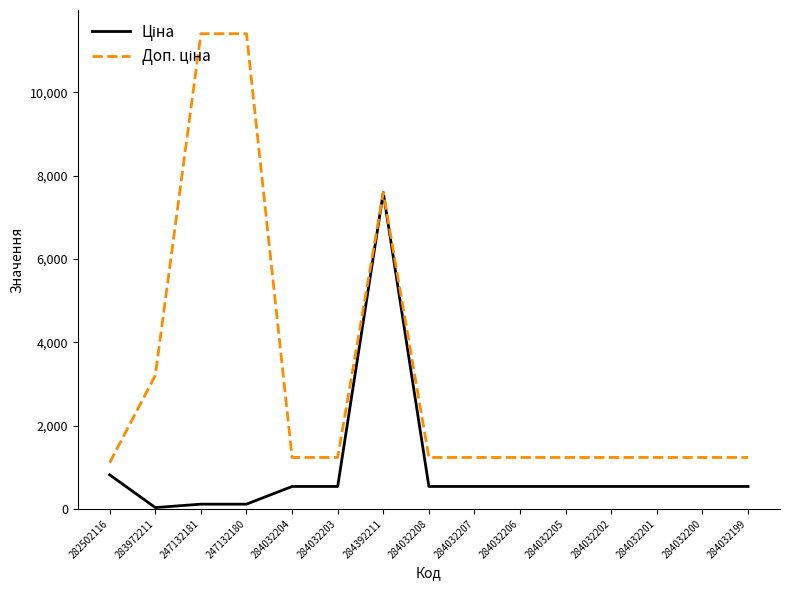

What is the greatest value displayed?

11410.0